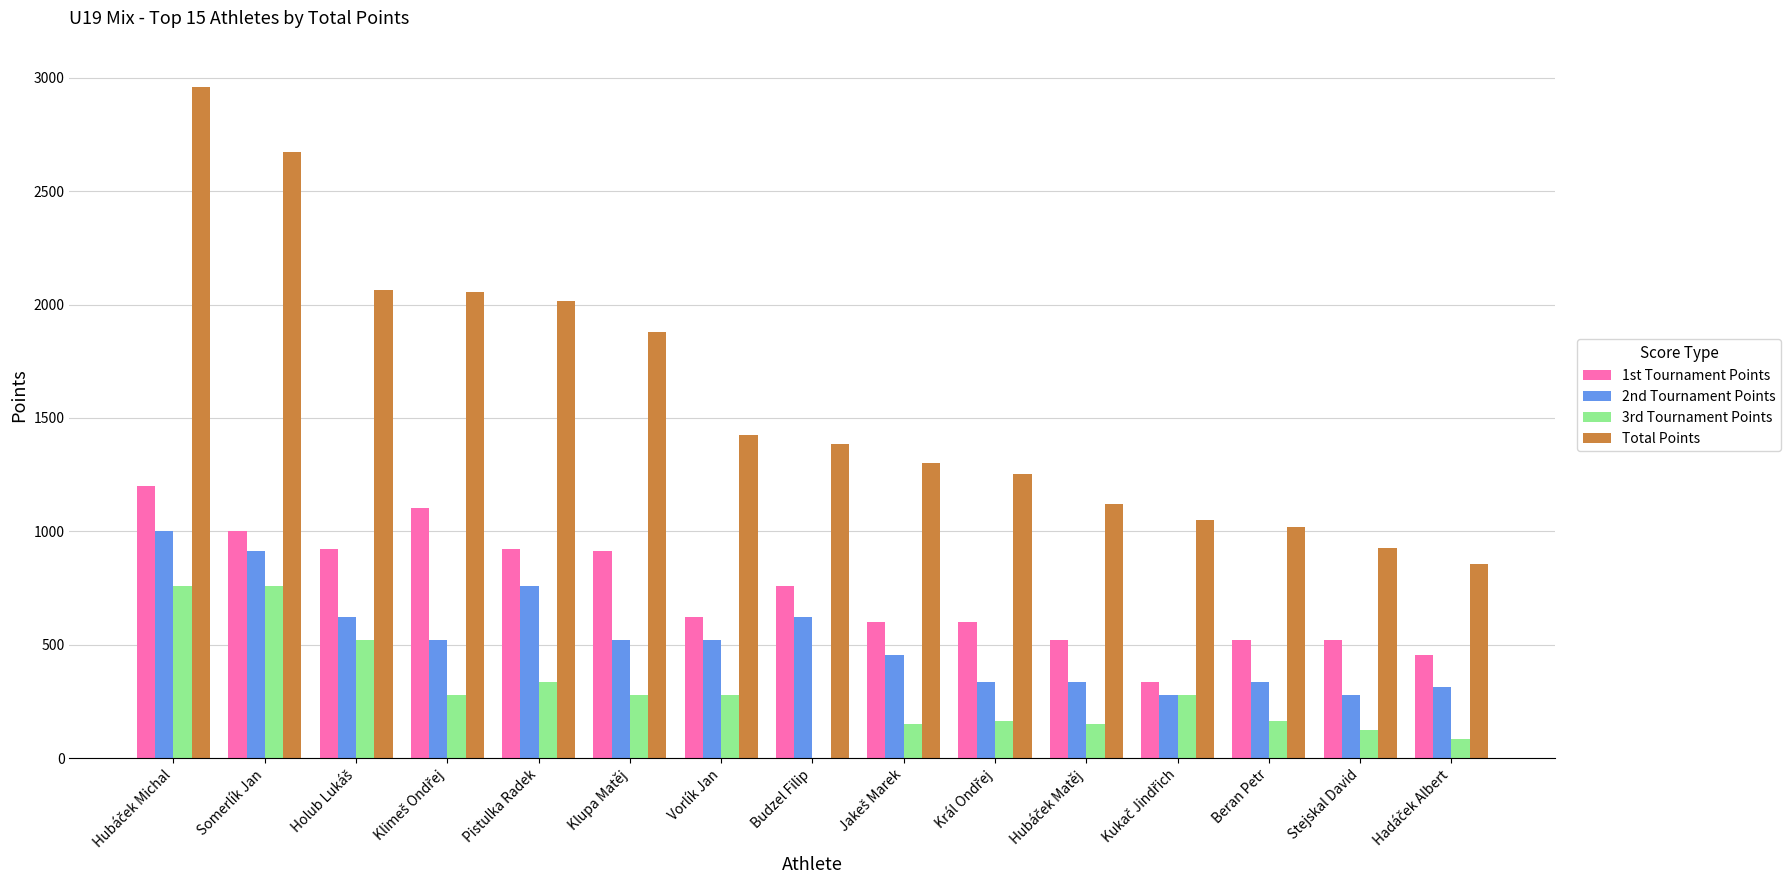

What is the greatest value displayed?

2960